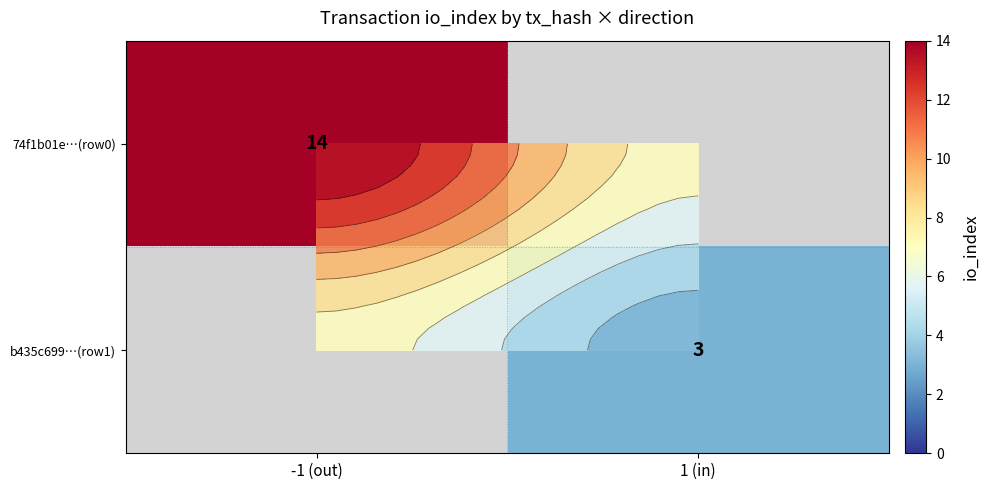

True or false: 74f1b01e…(row0) has a value of 14.0 at -1 (out).

True